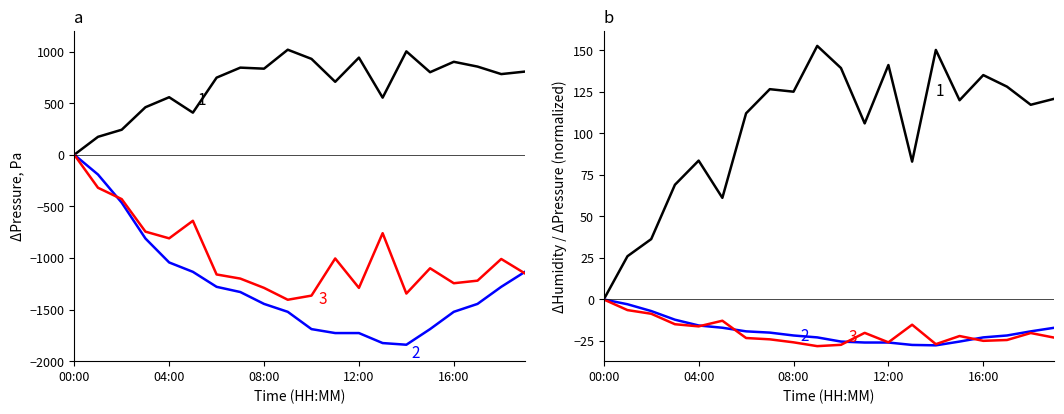

How many times do pressure_sealevel and humidity cross each other?

4